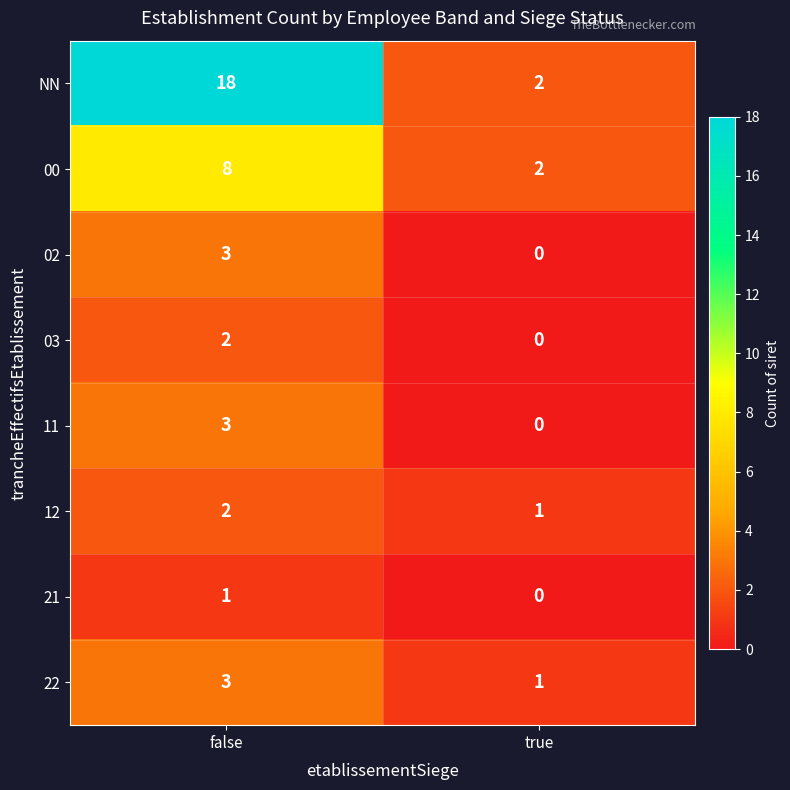

What is the sum of the NN values at true and false?

20